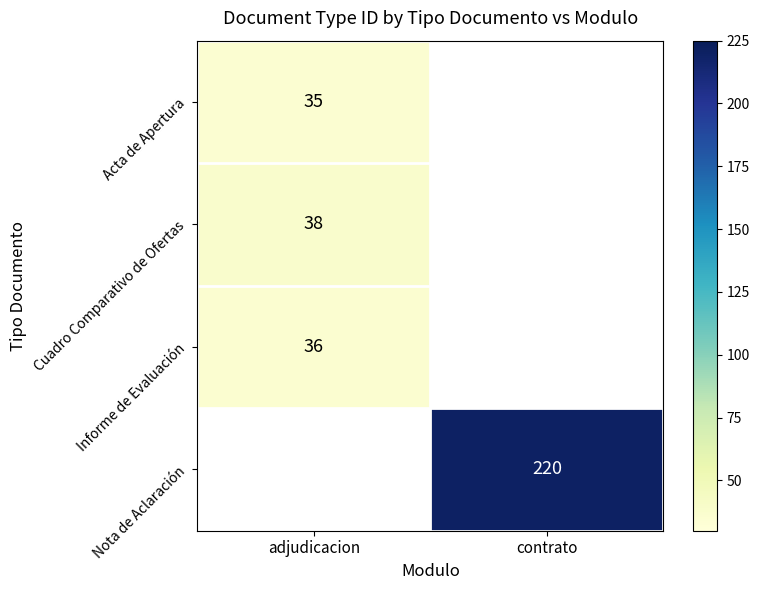

True or false: Nota de Aclaración has a value of 220 at contrato.

True